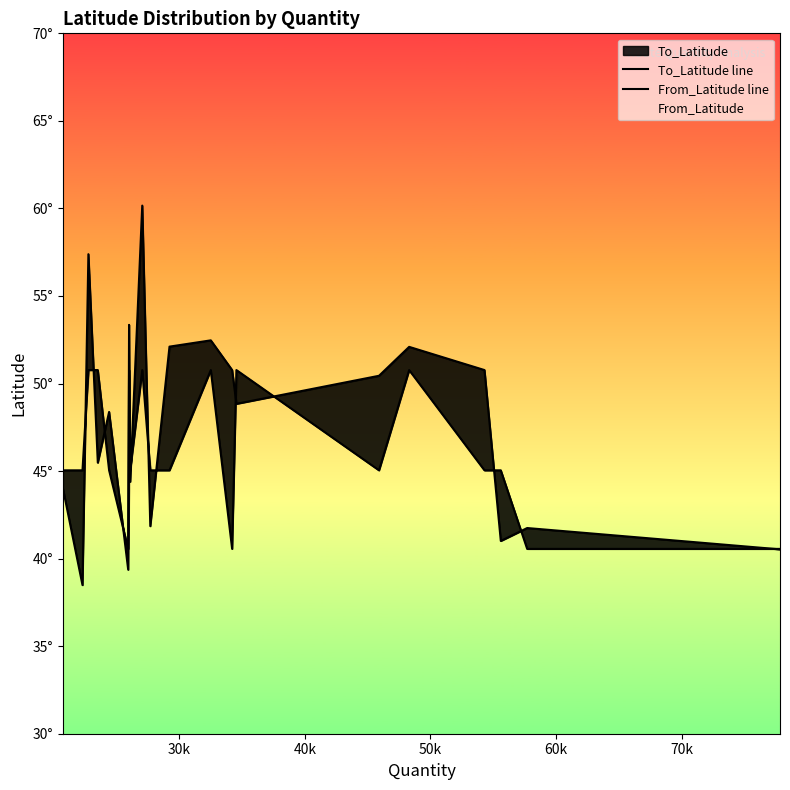

The value of From_Latitude line at 18 is 61.5. True or false?

False